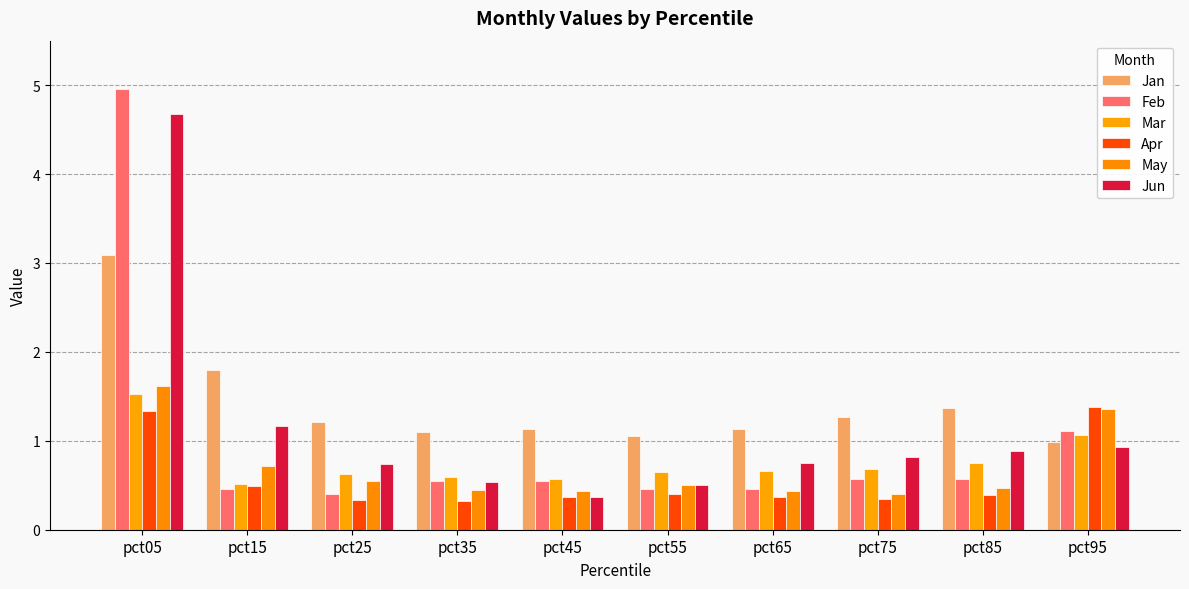

Reading left to right, transcribe all the data shown in this chart.

Jan: pct05=3.1	pct15=1.8	pct25=1.2	pct35=1.1	pct45=1.1	pct55=1.1	pct65=1.1	pct75=1.3	pct85=1.4	pct95=1.0
Feb: pct05=5.0	pct15=0.5	pct25=0.4	pct35=0.5	pct45=0.5	pct55=0.5	pct65=0.5	pct75=0.6	pct85=0.6	pct95=1.1
Mar: pct05=1.5	pct15=0.5	pct25=0.6	pct35=0.6	pct45=0.6	pct55=0.6	pct65=0.7	pct75=0.7	pct85=0.7	pct95=1.1
Apr: pct05=1.3	pct15=0.5	pct25=0.3	pct35=0.3	pct45=0.4	pct55=0.4	pct65=0.4	pct75=0.4	pct85=0.4	pct95=1.4
May: pct05=1.6	pct15=0.7	pct25=0.6	pct35=0.4	pct45=0.4	pct55=0.5	pct65=0.4	pct75=0.4	pct85=0.5	pct95=1.4
Jun: pct05=4.7	pct15=1.2	pct25=0.7	pct35=0.5	pct45=0.4	pct55=0.5	pct65=0.7	pct75=0.8	pct85=0.9	pct95=0.9